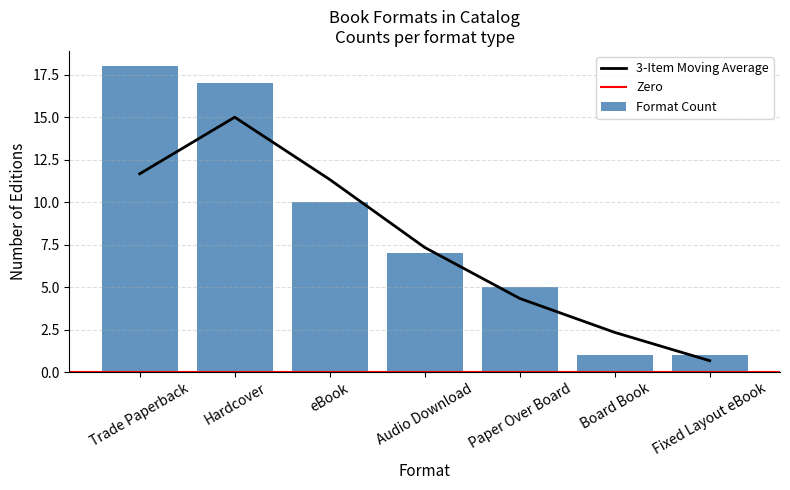

At which label is 3-Item Moving Average closest to 7?

Audio Download